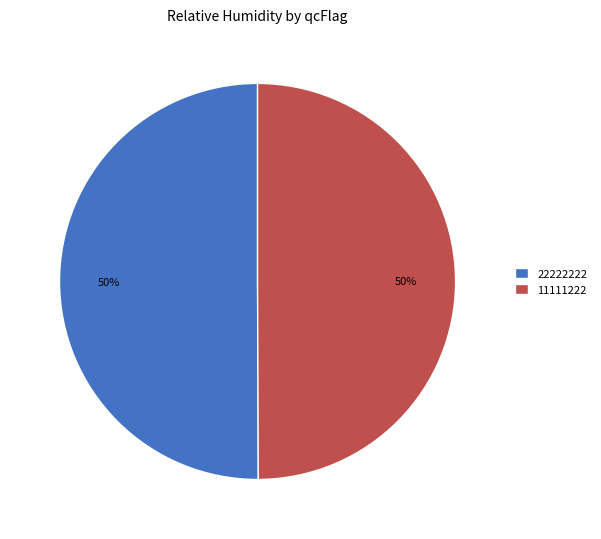

To the nearest percent, what percentage of the pie is 22222222?

50%